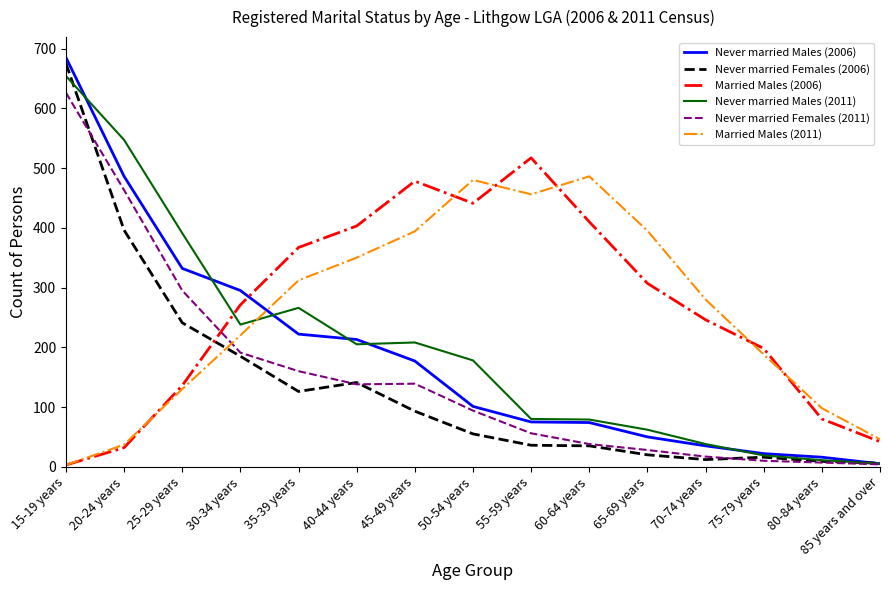

True or false: Married Males (2011) has a value of 456 at 55-59 years.

True